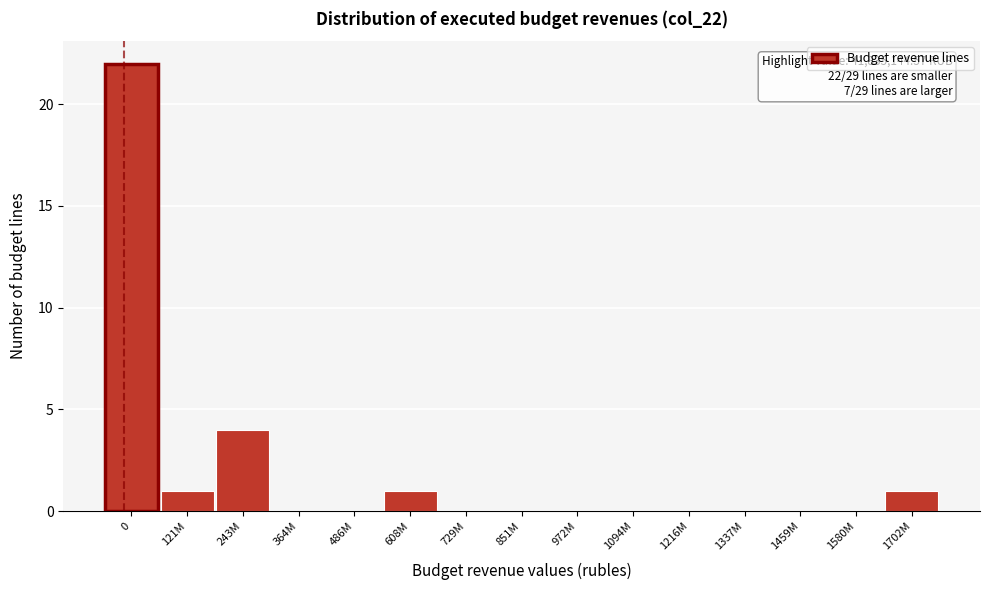

Reading left to right, extract all data points from this chart.

0=22	121M=1	243M=4	364M=0	486M=0	608M=1	729M=0	851M=0	972M=0	1094M=0	1216M=0	1337M=0	1459M=0	1580M=0	1702M=1